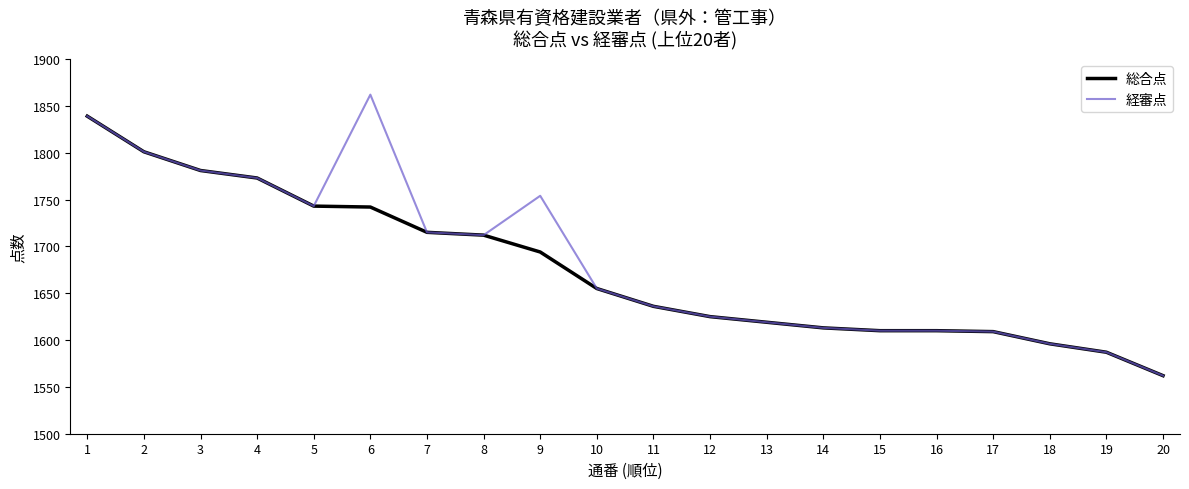

The 総合点 series shows 1839 at 1. True or false?

True